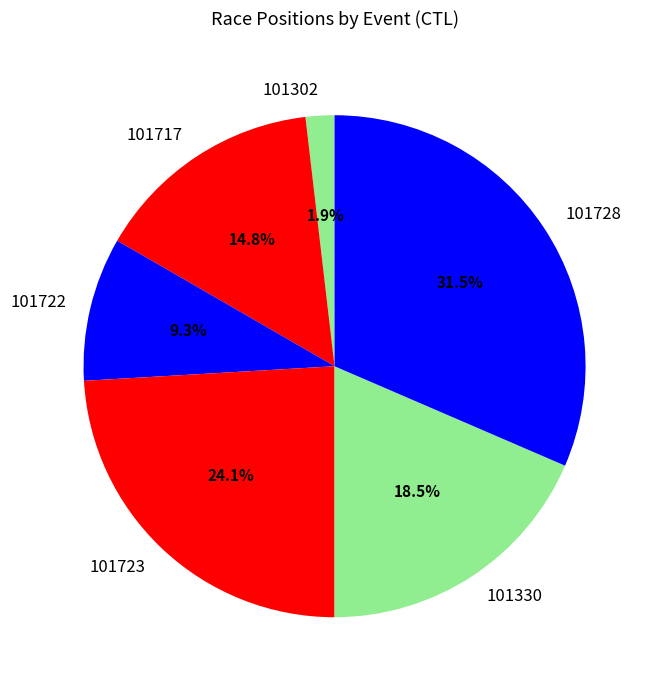

To the nearest percent, what is the combined percentage of 101723 and 101728?

56%